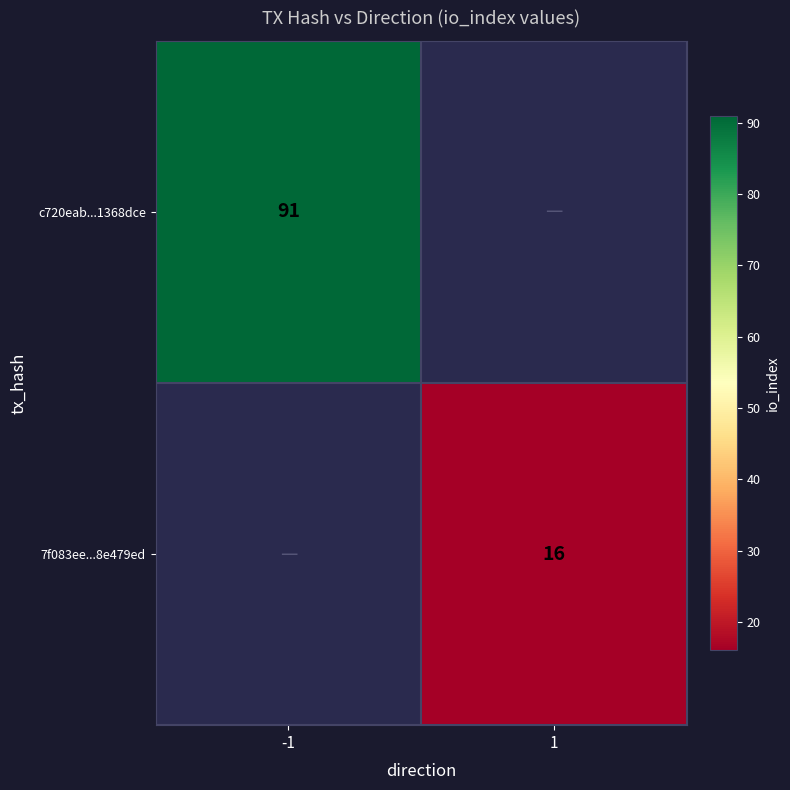

Is the value of 7f083ee...8e479ed at 1 greater than the value of c720eab...1368dce at -1?

No